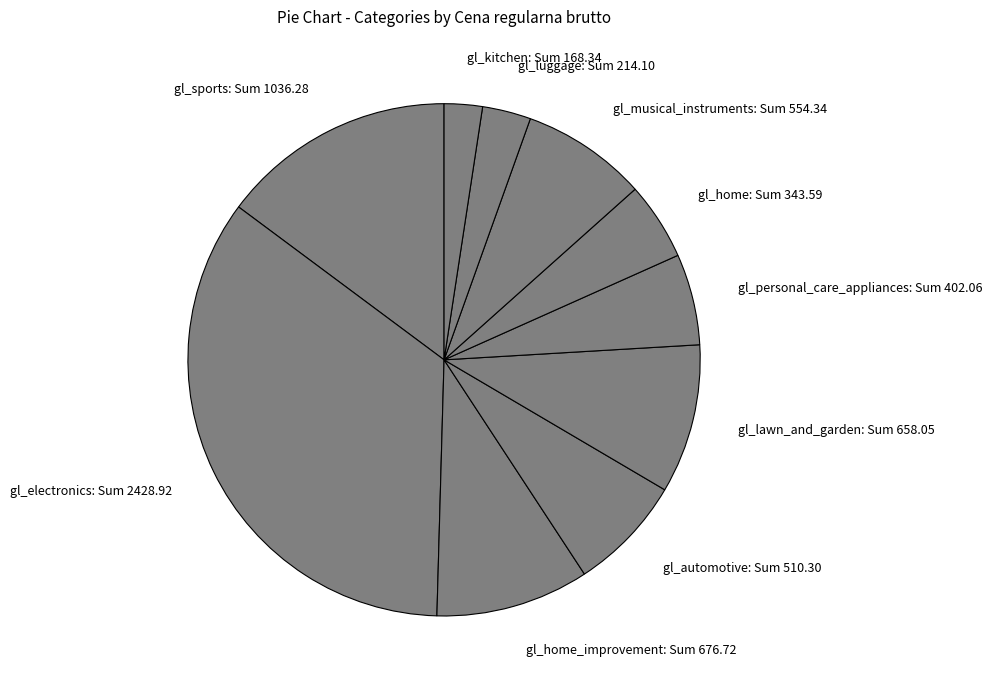

Is there a majority slice in this chart?

No